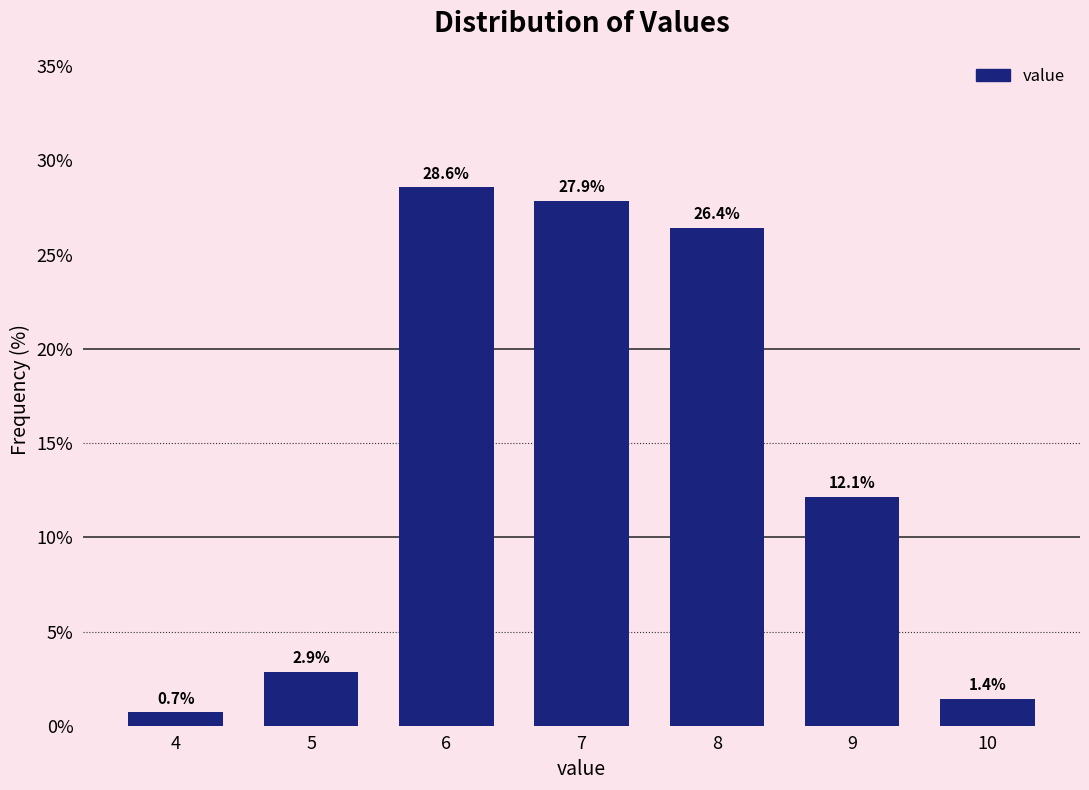

Reading left to right, list all the values displayed in this chart.

0.7	2.9	28.6	27.9	26.4	12.1	1.4